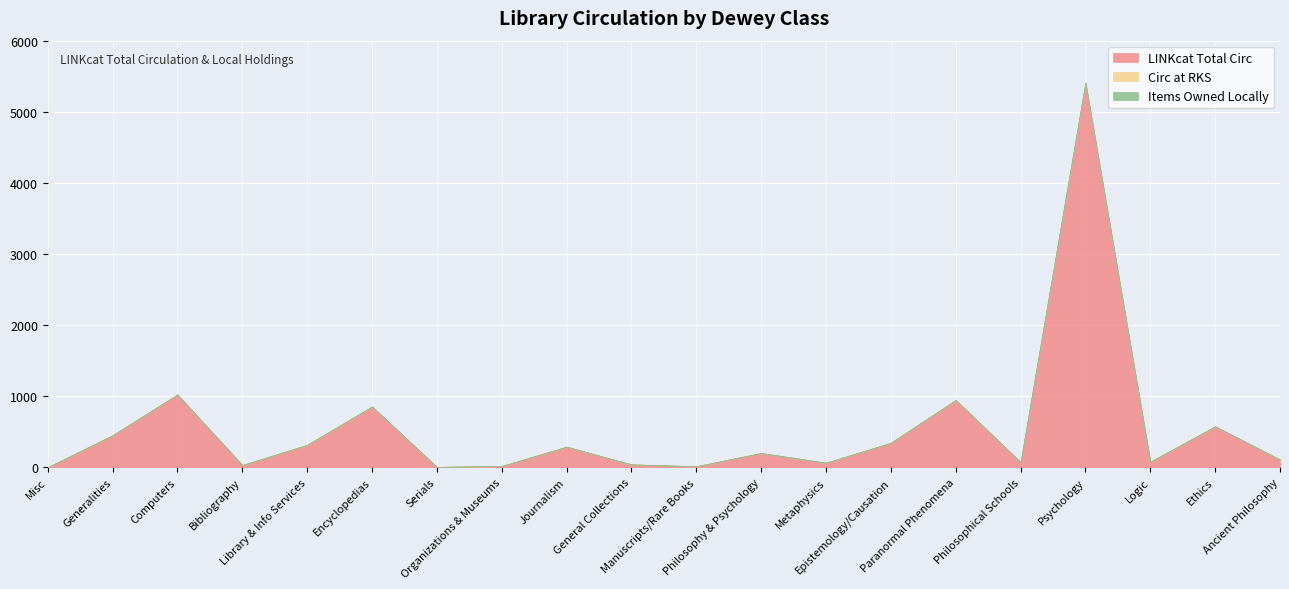

At how many categories does at least one series exceed 452?

5